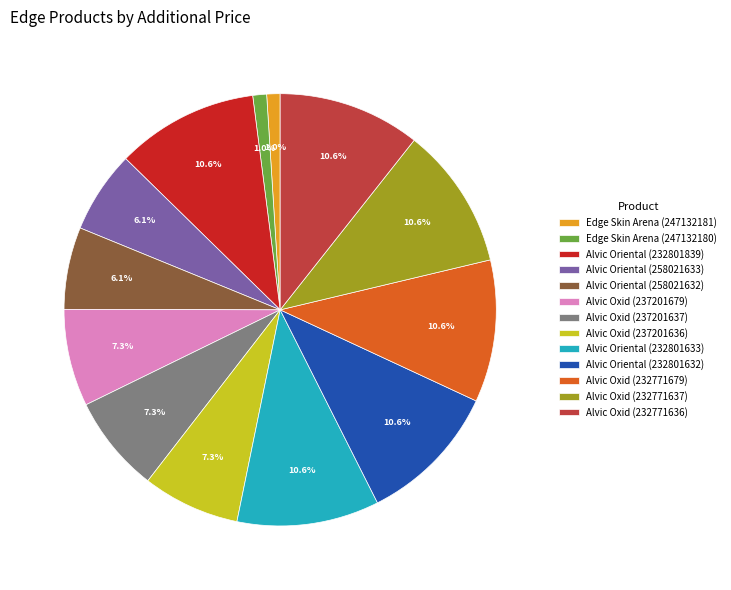

Which has a higher value, Alvic Oxid (237201636) or Alvic Oriental (232801633)?

Alvic Oriental (232801633)